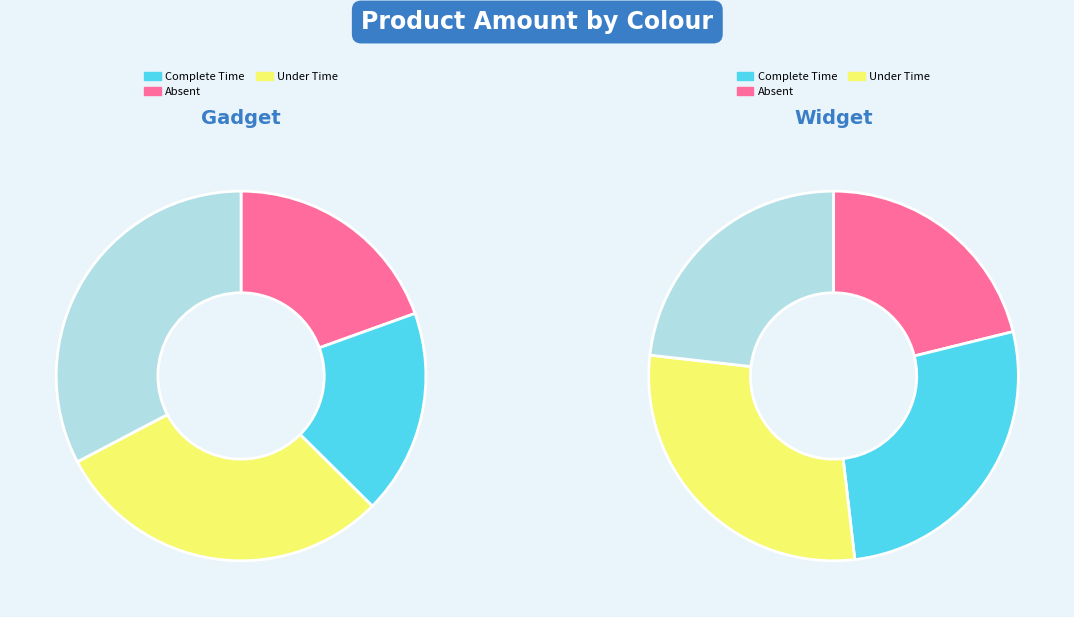

Is Blue the majority of the pie?

No